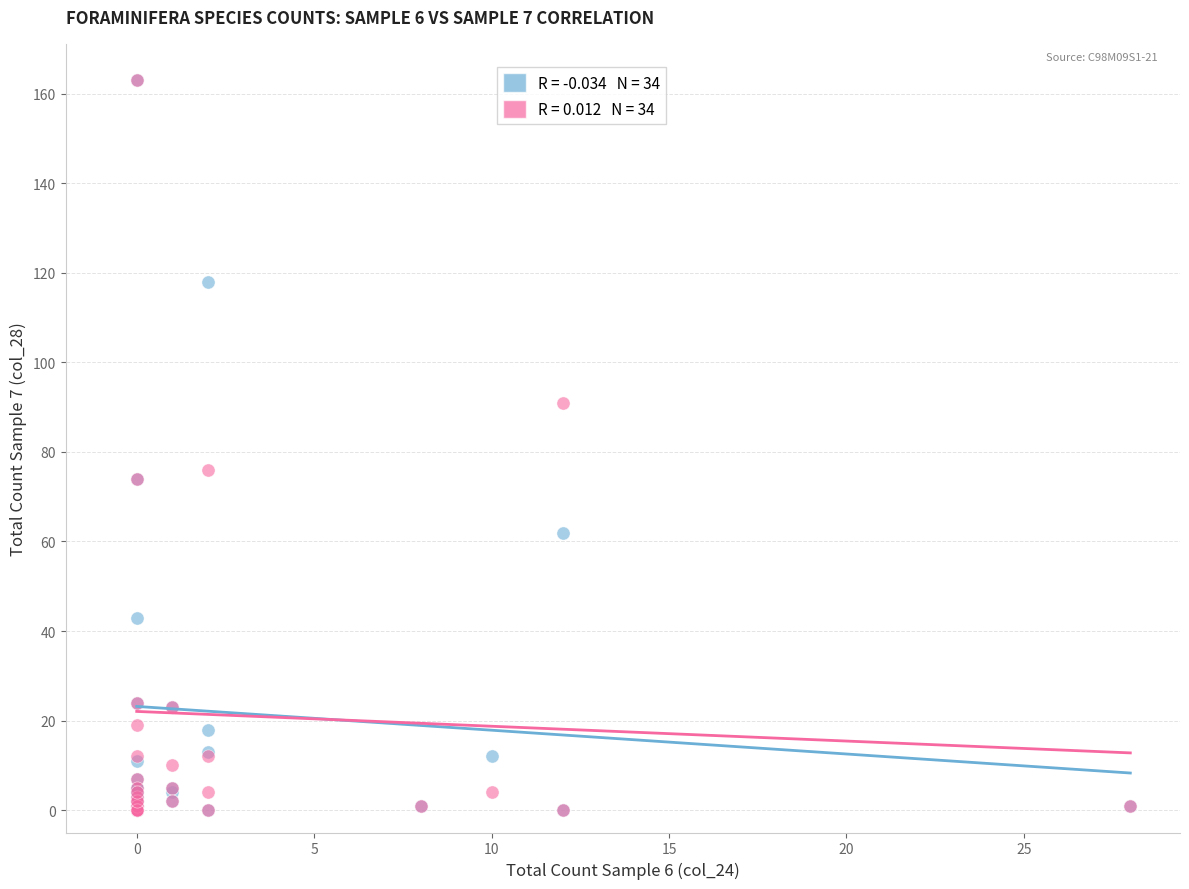

Across all series, what Y value is closest to 81?

76